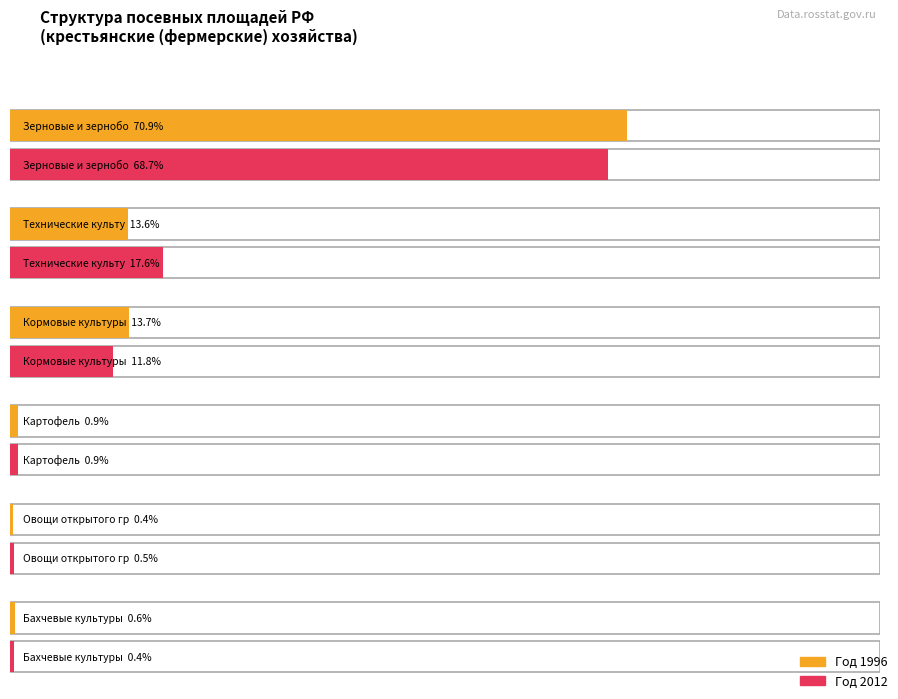

What is the difference between the maximum and minimum values in the 2012 series?

68.3